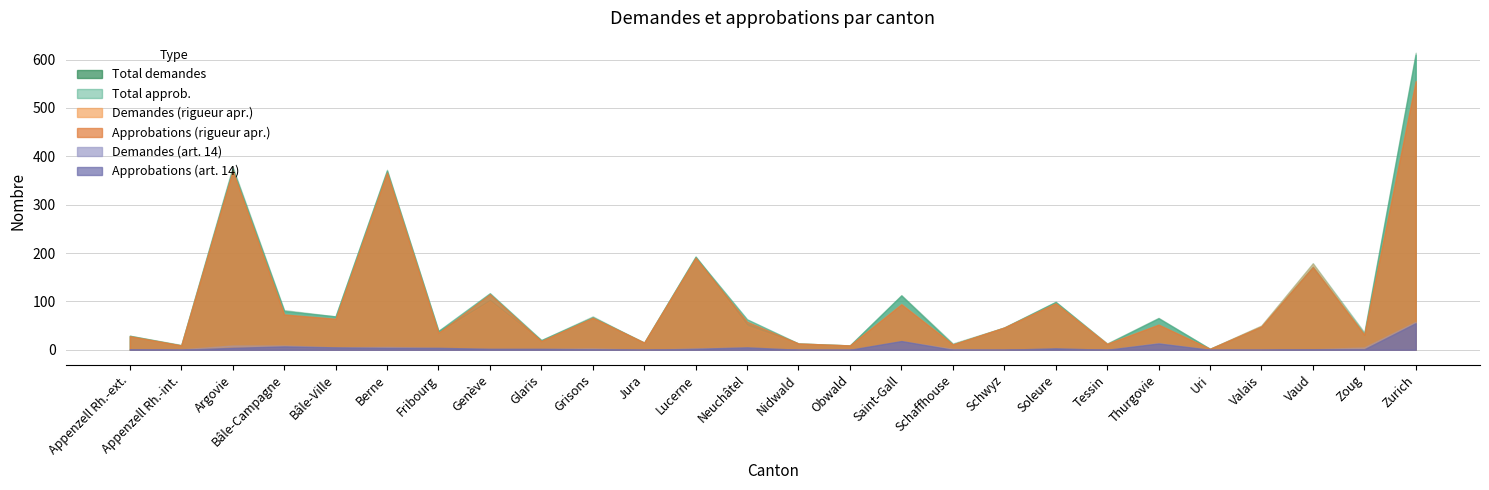

Is the value of Demandes (art. 14) at Berne greater than the value of Demandes (rigueur apr.) at Grisons?

No